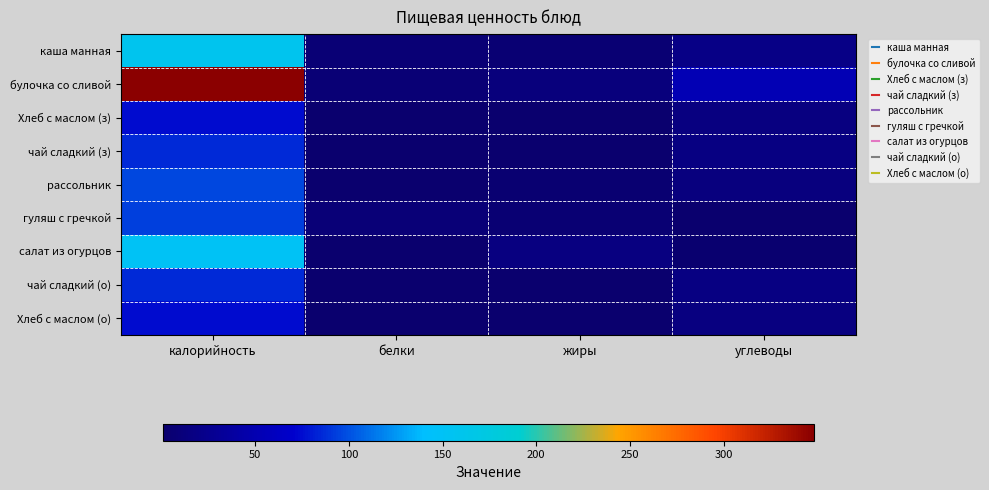

Count the number of data series in this chart.

9